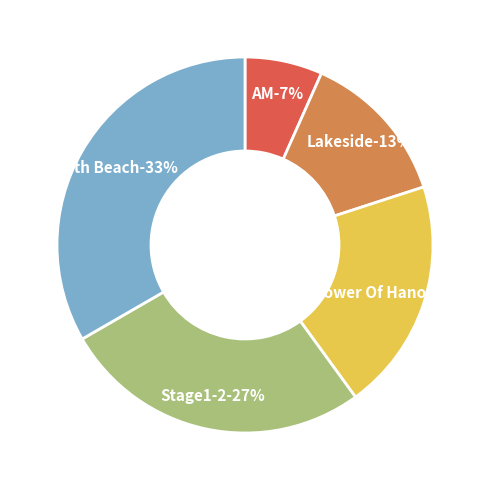

True or false: AM accounts for 1% of the total.

False